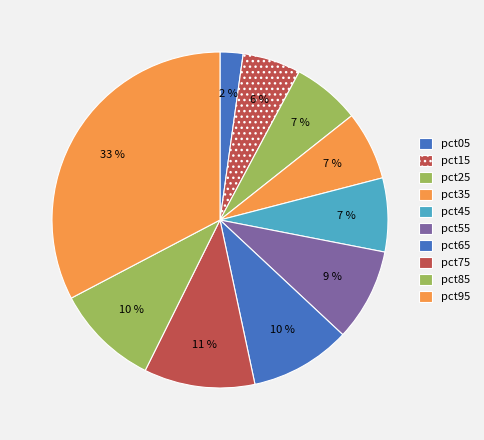

To the nearest percent, what is the difference between the pct65 and pct25 slice percentages?

3%